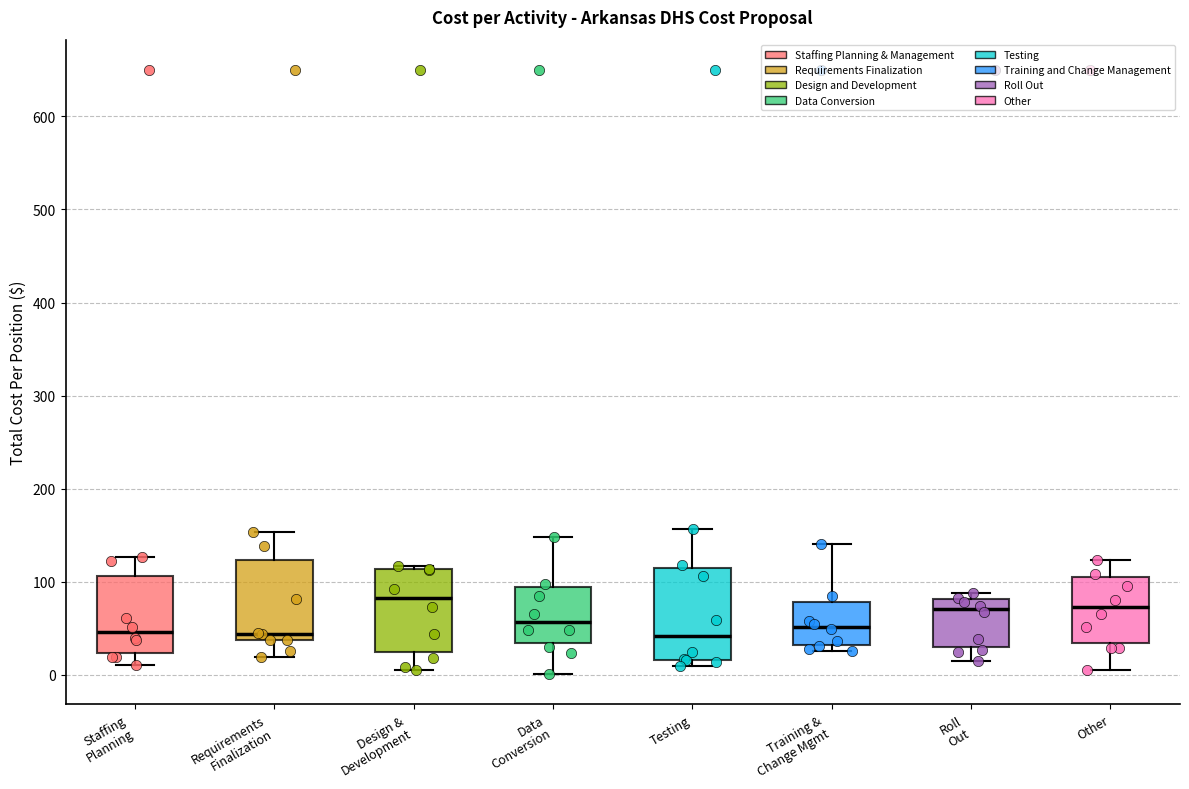

Where does the upper whisker of the box for Training & Change Mgmt end on the y-axis? The values are not printed on the chart, so give them approximately, as read against the axis.

140